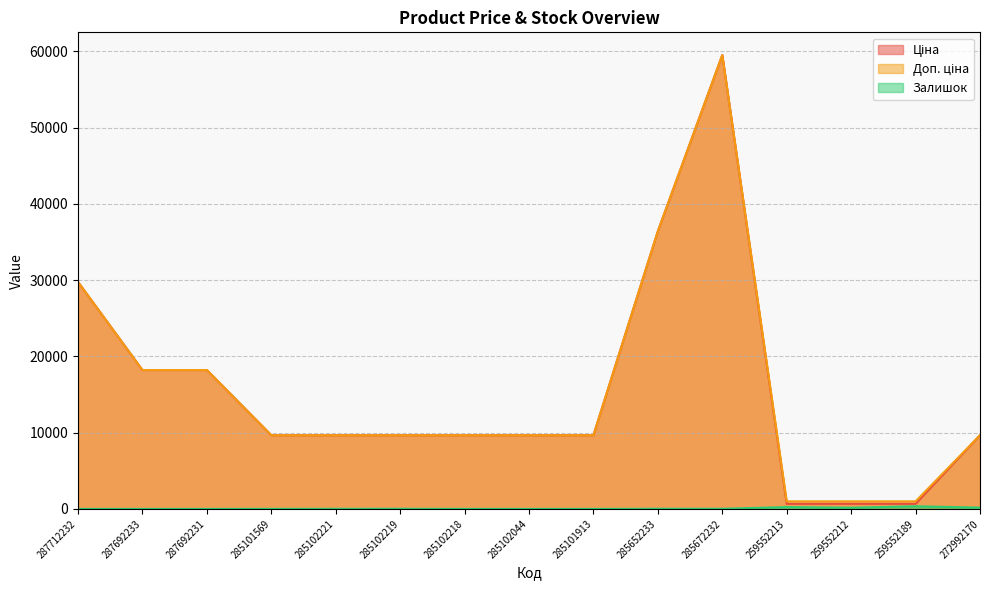

True or false: Доп. ціна and Залишок intersect in this chart.

False